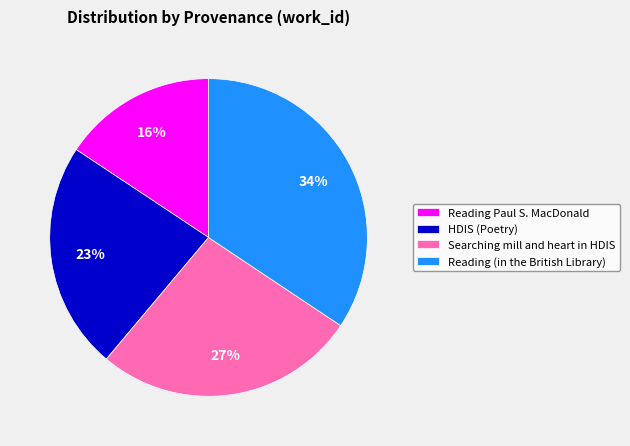

To the nearest percent, what percentage of the pie is HDIS (Poetry)?

23%